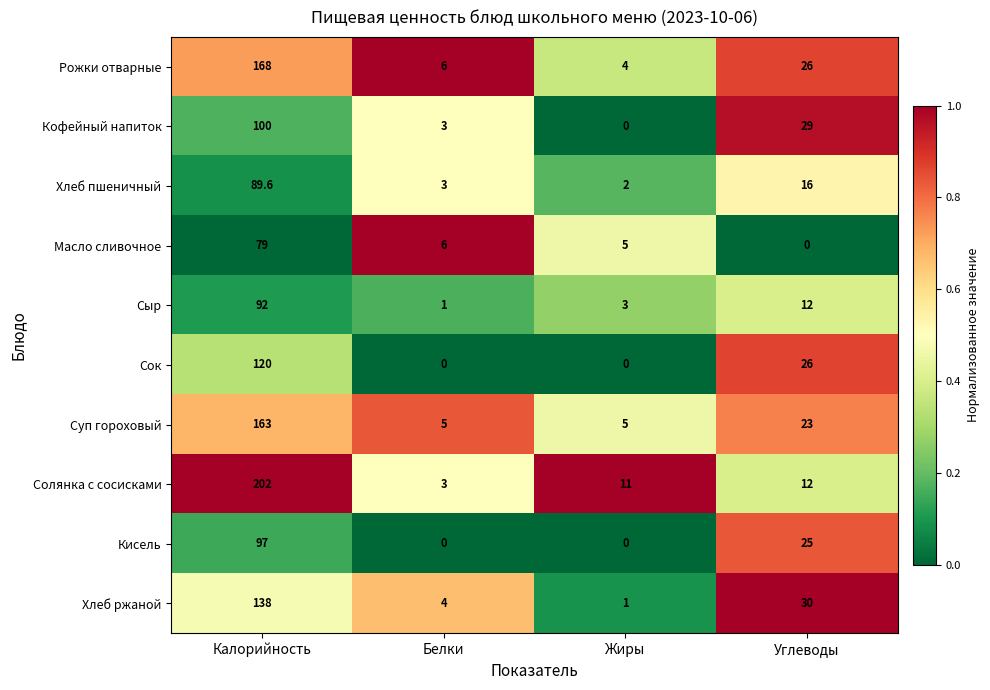

List the series in order of their peak value, lowest first.

Масло сливочное, Хлеб пшеничный, Сыр, Кисель, Кофейный напиток, Сок, Хлеб ржаной, Суп гороховый, Рожки отварные, Солянка с сосисками